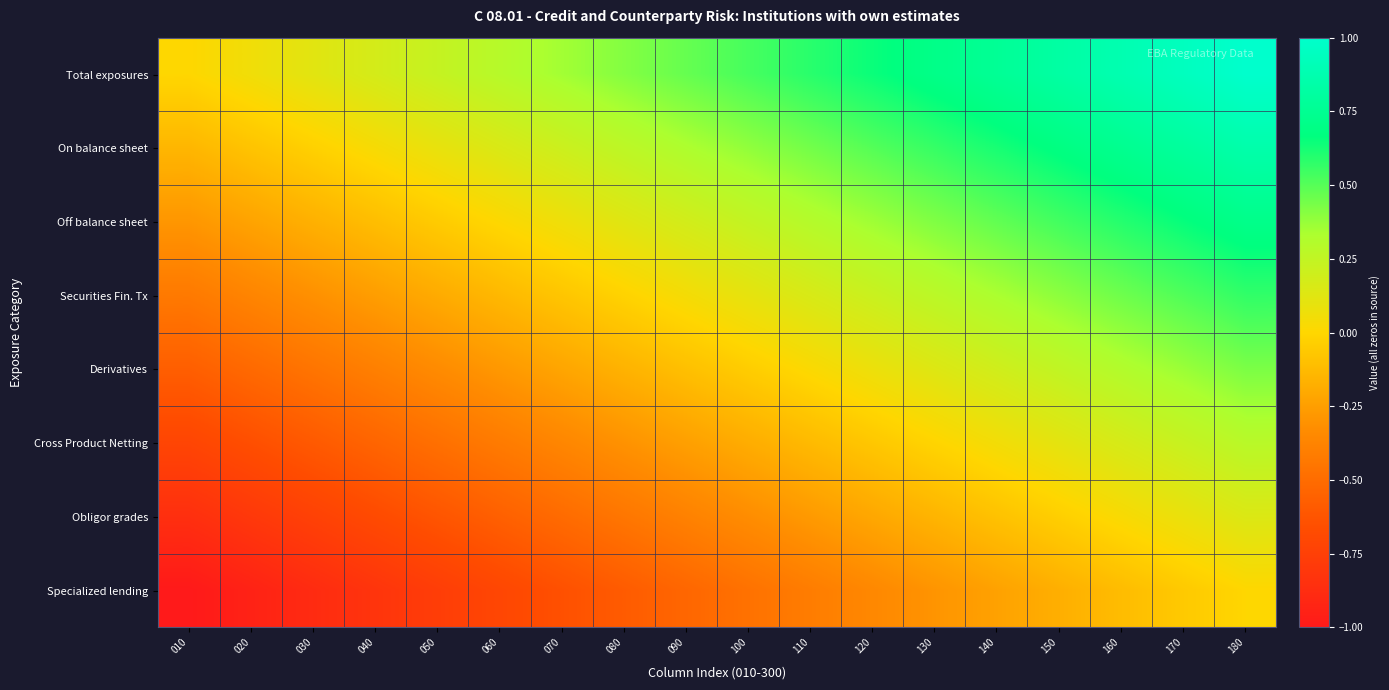

Reading left to right, what are all the values shown in this chart?

Total exposures: 010=0.0	020=0.1	030=0.1	040=0.2	050=0.2	060=0.3	070=0.4	080=0.4	090=0.5	100=0.5	110=0.6	120=0.6	130=0.7	140=0.8	150=0.8	160=0.9	170=0.9	180=1.0
On balance sheet: 010=-0.1	020=-0.1	030=-0.0	040=0.0	050=0.1	060=0.2	070=0.2	080=0.3	090=0.3	100=0.4	110=0.4	120=0.5	130=0.6	140=0.6	150=0.7	160=0.7	170=0.8	180=0.9
Off balance sheet: 010=-0.3	020=-0.2	030=-0.2	040=-0.1	050=-0.1	060=0.0	070=0.1	080=0.1	090=0.2	100=0.2	110=0.3	120=0.4	130=0.4	140=0.5	150=0.5	160=0.6	170=0.7	180=0.7
Securities Fin. Tx: 010=-0.4	020=-0.4	030=-0.3	040=-0.3	050=-0.2	060=-0.1	070=-0.1	080=-0.0	090=0.0	100=0.1	110=0.2	120=0.2	130=0.3	140=0.3	150=0.4	160=0.5	170=0.5	180=0.6
Derivatives: 010=-0.6	020=-0.5	030=-0.5	040=-0.4	050=-0.3	060=-0.3	070=-0.2	080=-0.2	090=-0.1	100=-0.0	110=0.0	120=0.1	130=0.1	140=0.2	150=0.3	160=0.3	170=0.4	180=0.4
Cross Product Netting: 010=-0.7	020=-0.7	030=-0.6	040=-0.5	050=-0.5	060=-0.4	070=-0.4	080=-0.3	090=-0.2	100=-0.2	110=-0.1	120=-0.1	130=-0.0	140=0.1	150=0.1	160=0.2	170=0.2	180=0.3
Obligor grades: 010=-0.9	020=-0.8	030=-0.7	040=-0.7	050=-0.6	060=-0.6	070=-0.5	080=-0.4	090=-0.4	100=-0.3	110=-0.3	120=-0.2	130=-0.2	140=-0.1	150=-0.0	160=0.0	170=0.1	180=0.1
Specialized lending: 010=-1.0	020=-0.9	030=-0.9	040=-0.8	050=-0.8	060=-0.7	070=-0.6	080=-0.6	090=-0.5	100=-0.5	110=-0.4	120=-0.4	130=-0.3	140=-0.2	150=-0.2	160=-0.1	170=-0.1	180=0.0